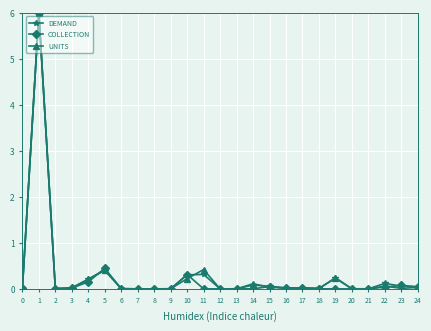

Is this an area chart (filled region under the line)?

No